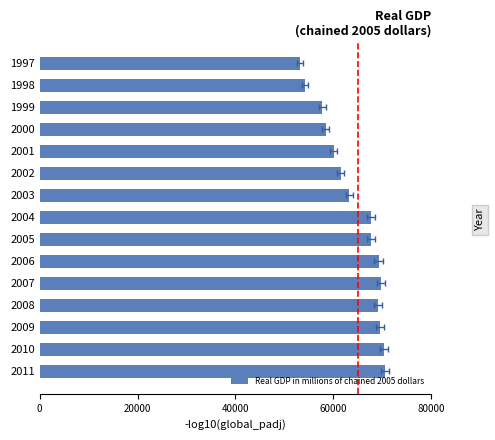

Where is the data nearest to the value 61871?

2002